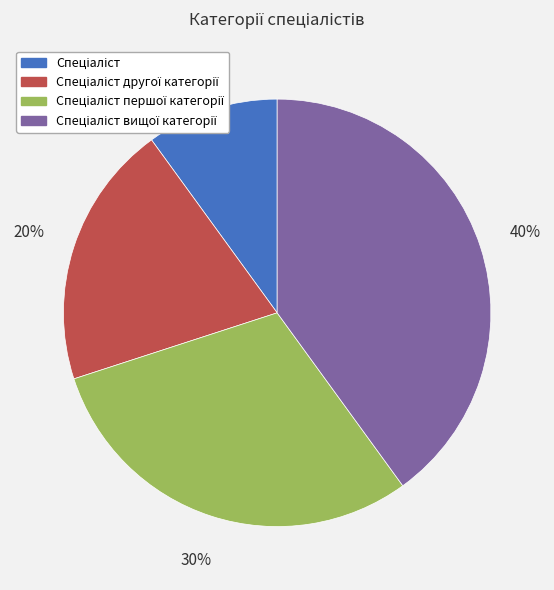

How many slices are in this pie chart?

4